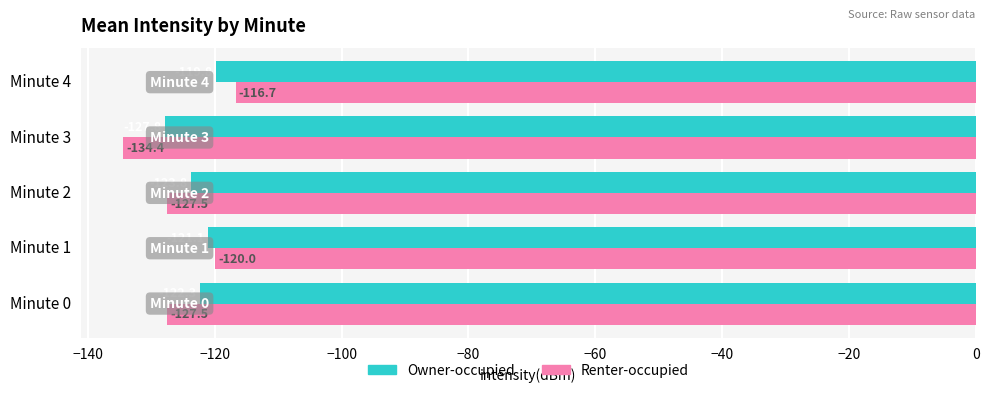

At Minute 1, list the series in order from largest to smallest.

Renter-occupied, Owner-occupied